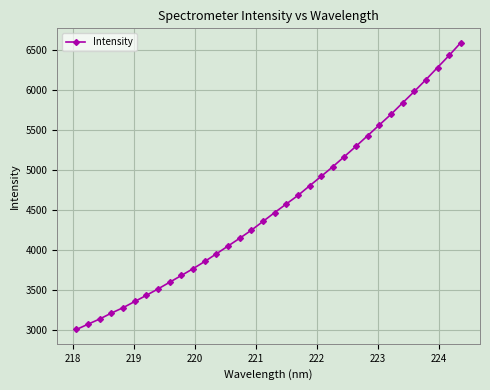

What is the maximum value shown in the chart?

6594.8